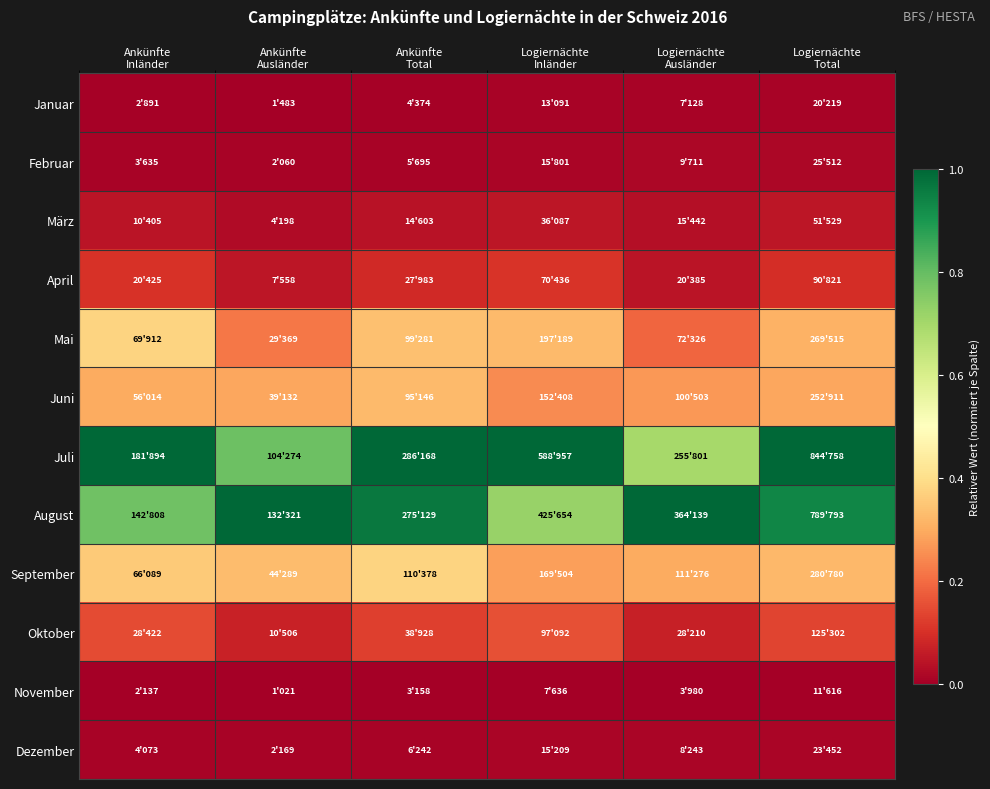

What is the total value across all series at Ankünfte
Total?

3.3